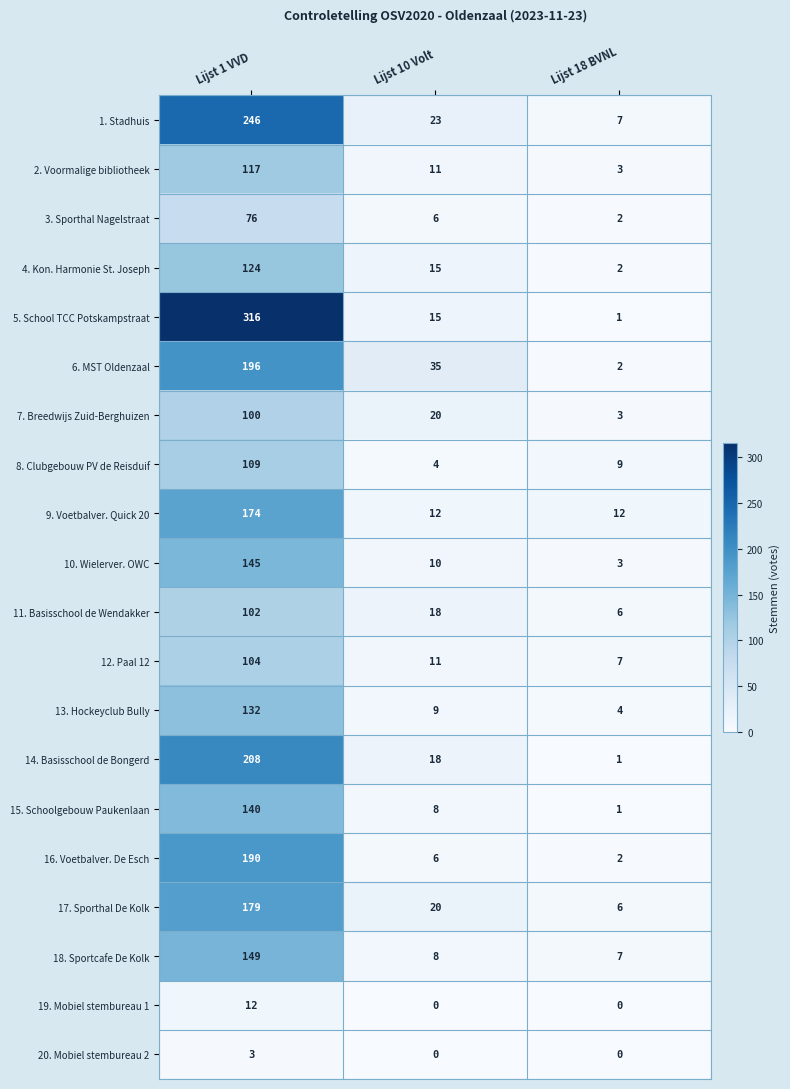

What is the total value across all series at Lijst 1 VVD?

2822